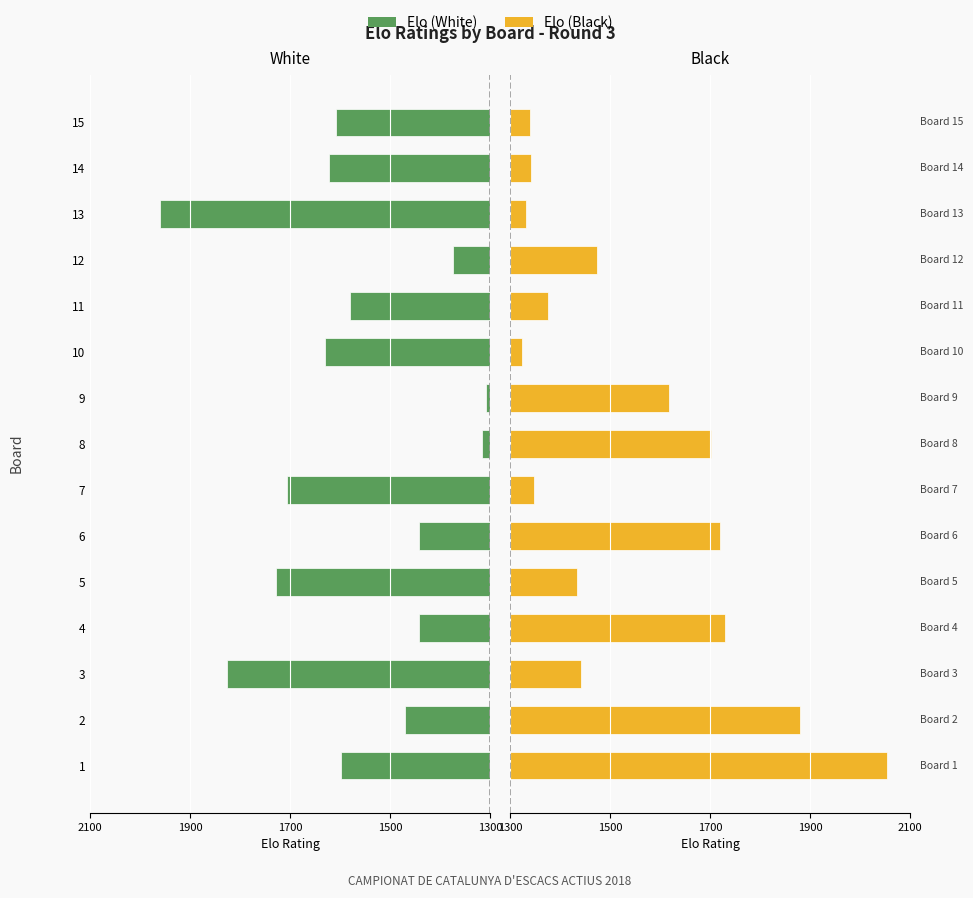

How many groups of bars are there?

15